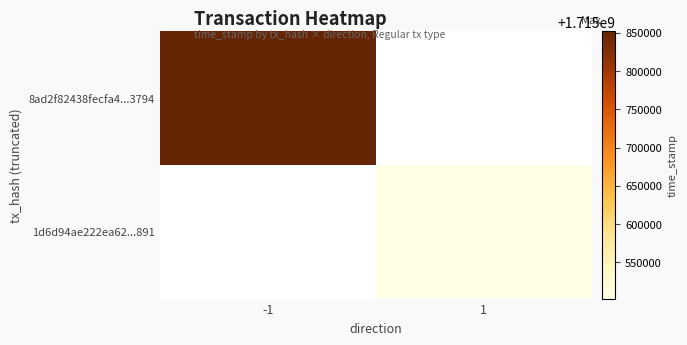

Rank the series at -1 from lowest to highest value.

8ad2f82438fecfa4...3794, 1d6d94ae222ea62...891